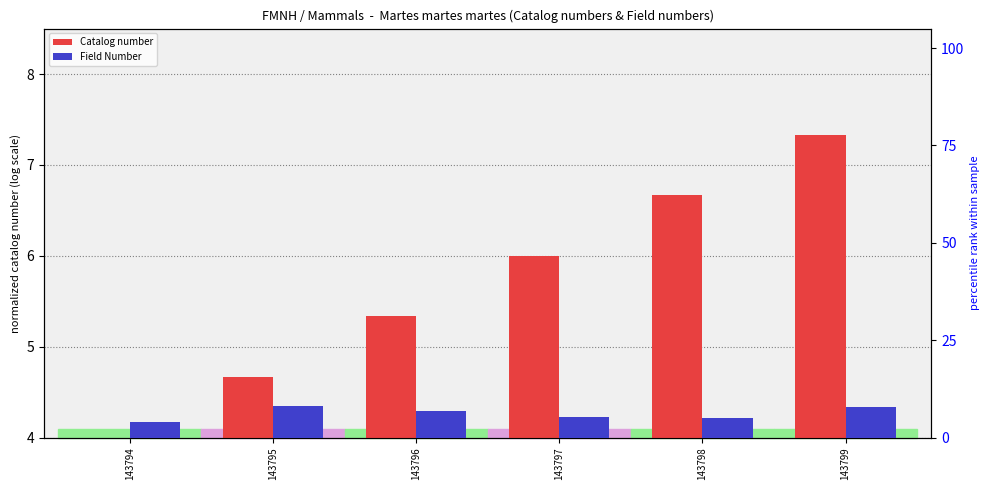

What are all the series names shown in the legend?

Catalog number, Field Number